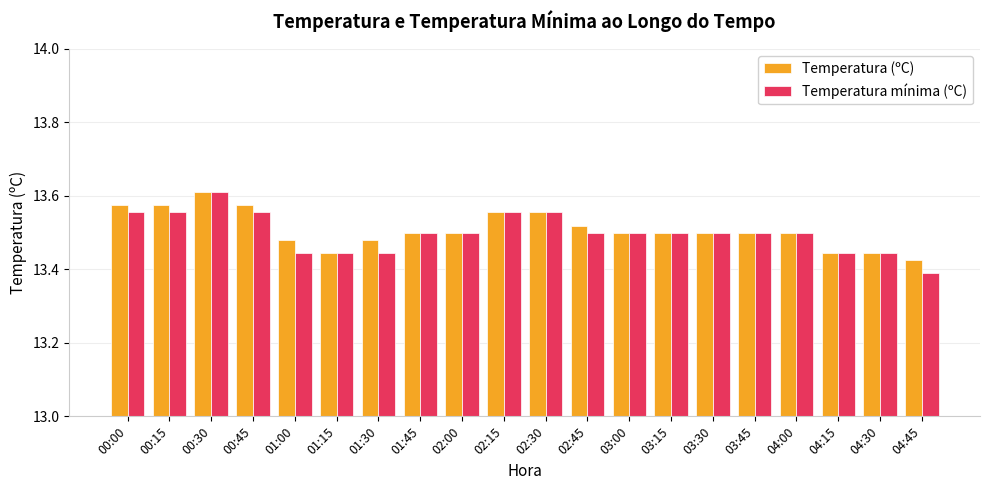

What is the total value across all series at 03:30?

27.0